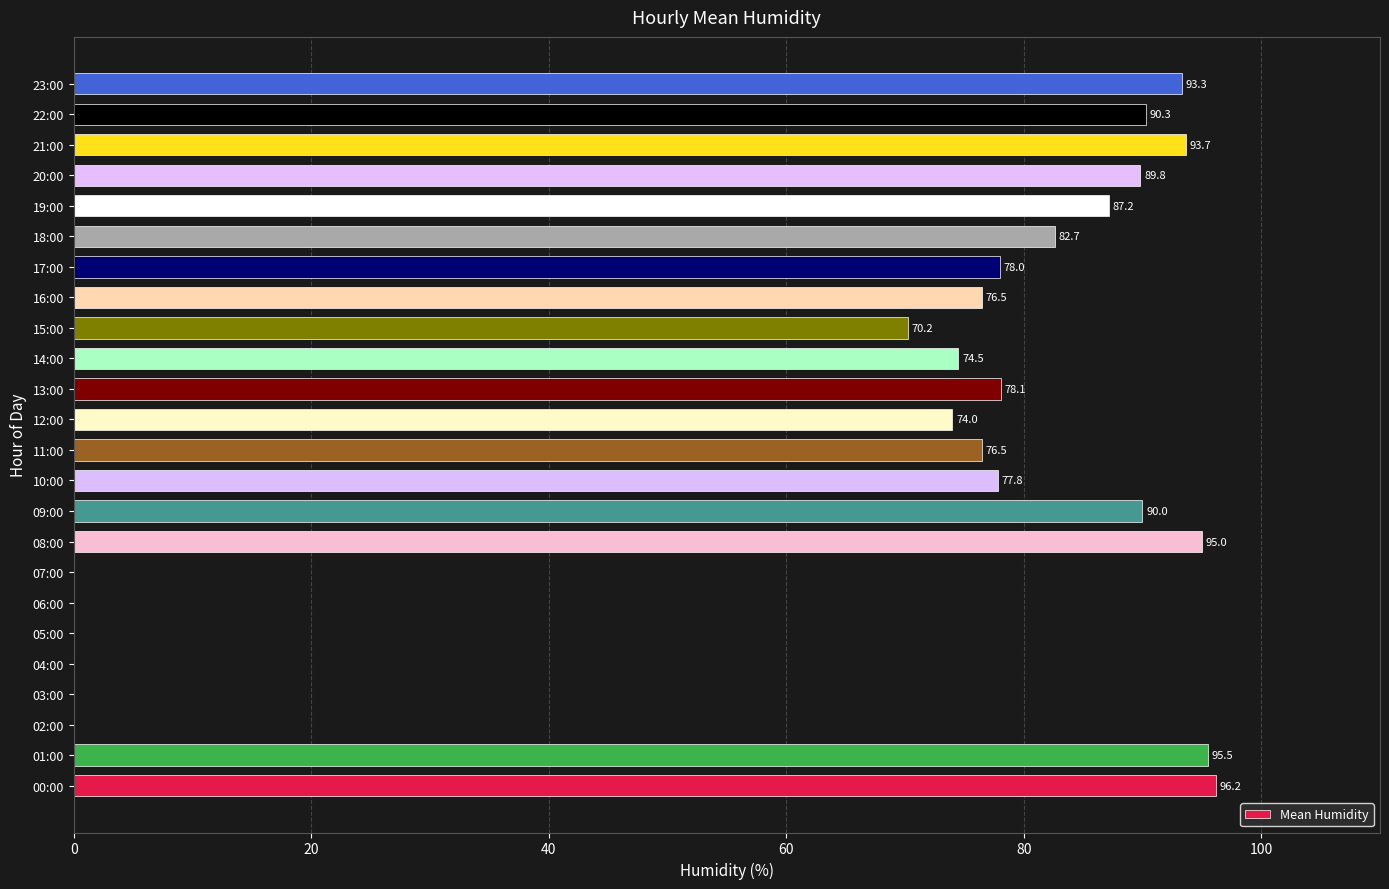

What is the sum of all values?

1519.3